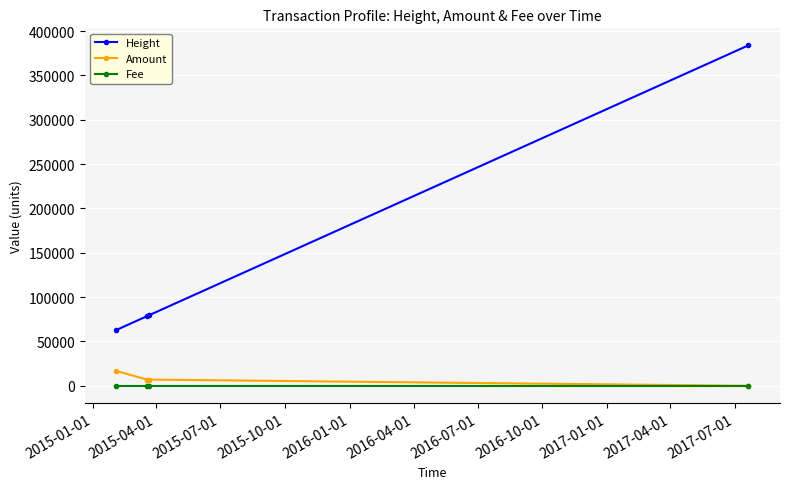

How many data points does each series have?

4